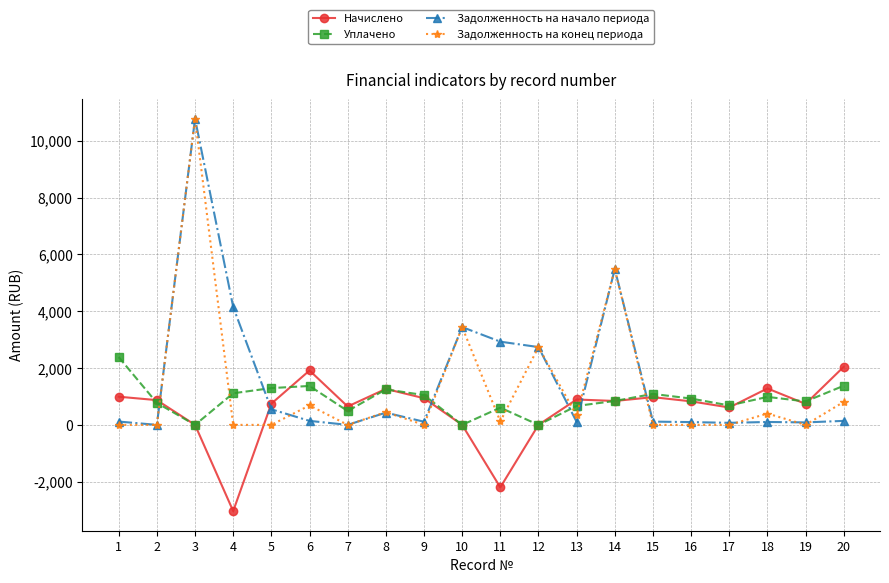

What value does the Начислено series have at 19?

738.5